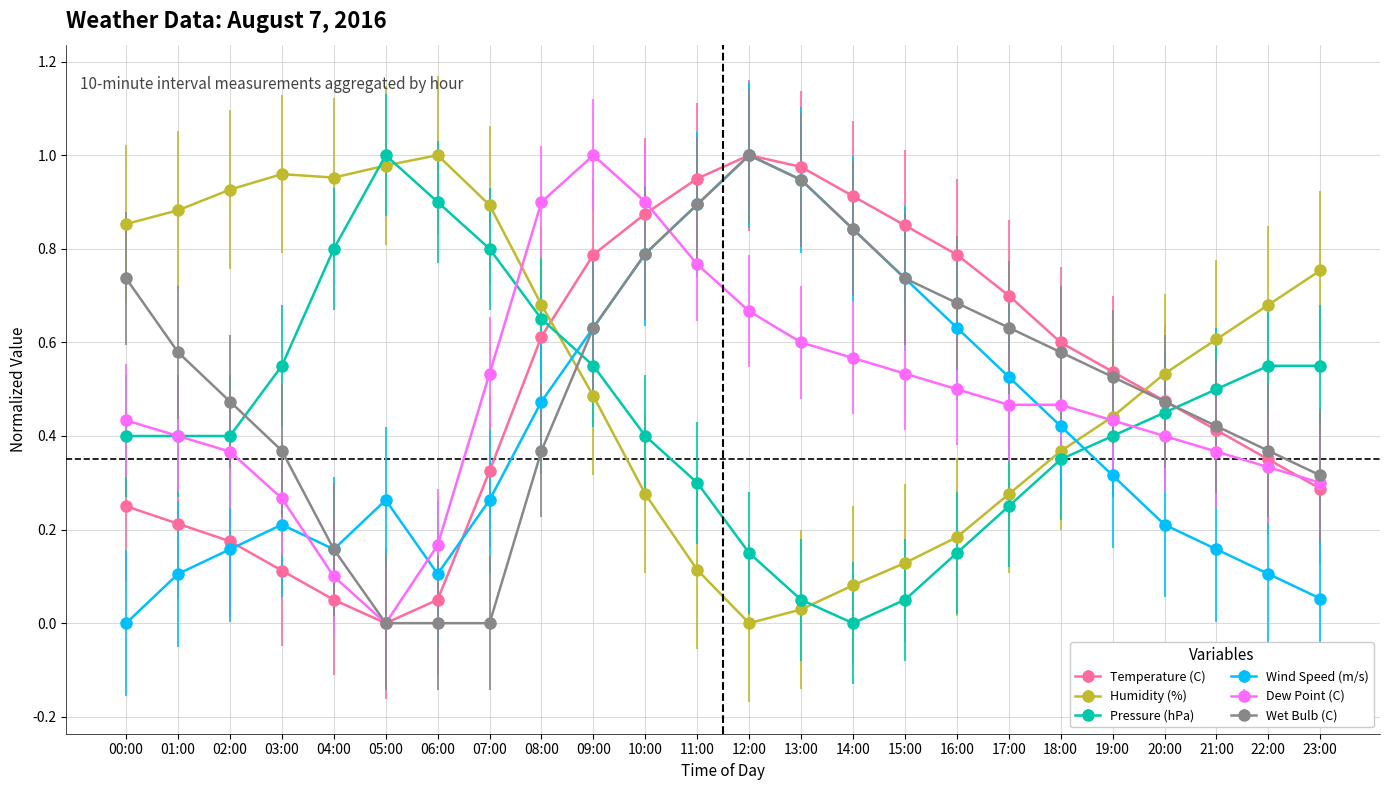

True or false: Wind Speed (m/s) has more than 2 points higher than both neighbors.

True